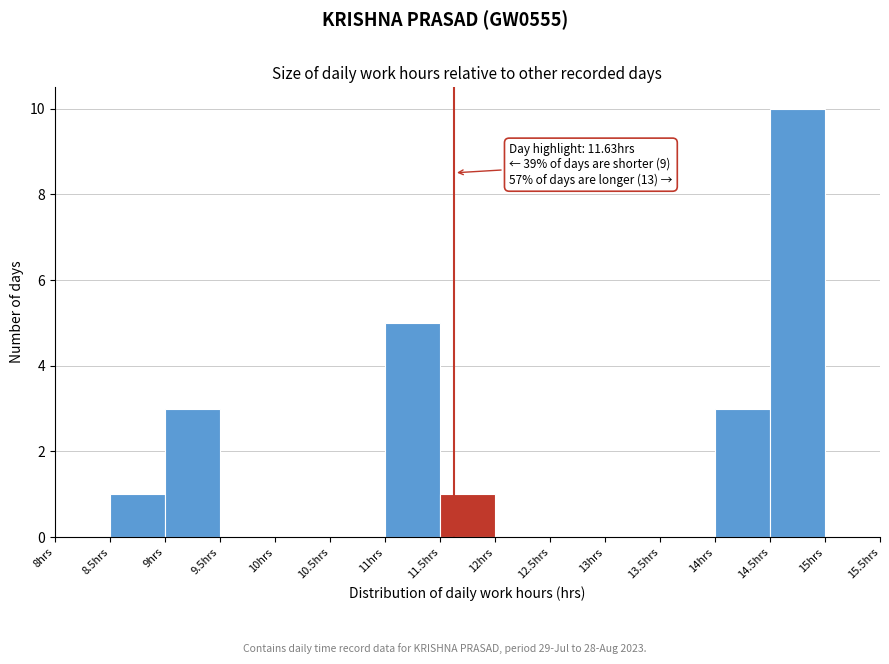

Which range on the x-axis has the tallest bar?

14.5 to 15.0